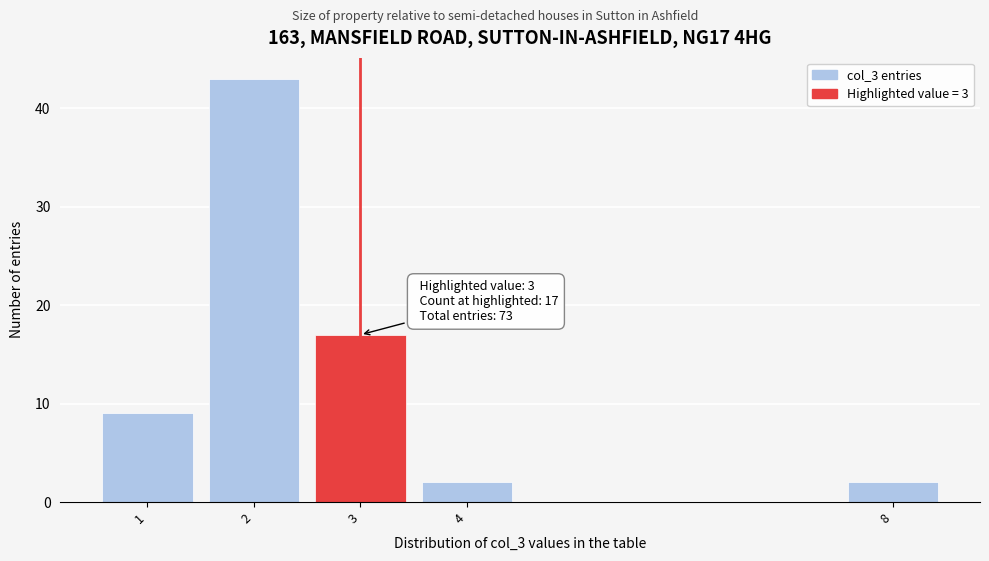

Reading left to right, what are all the values shown in this chart?

9	43	17	2	2